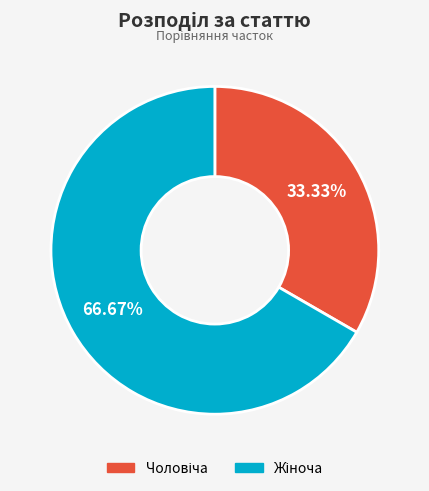

Is there a majority slice in this chart?

Yes